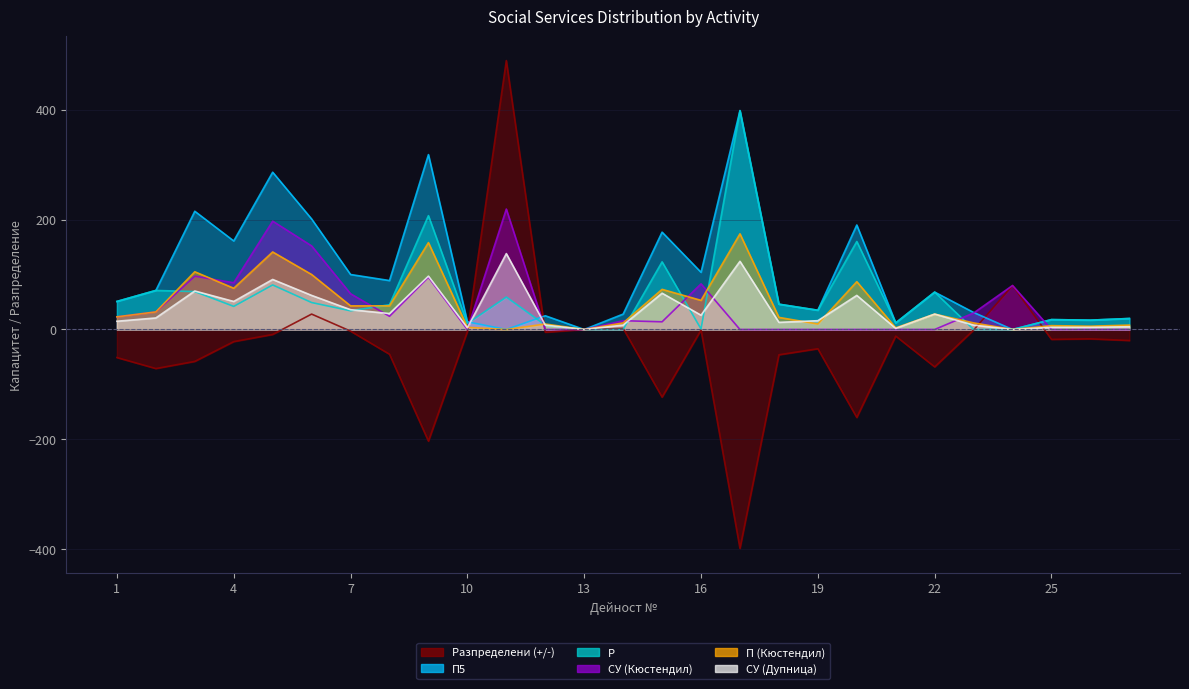

How many lines are shown in the chart?

6